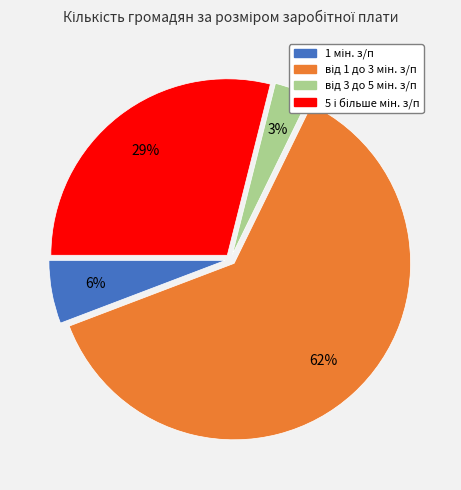

Is there a majority slice in this chart?

Yes